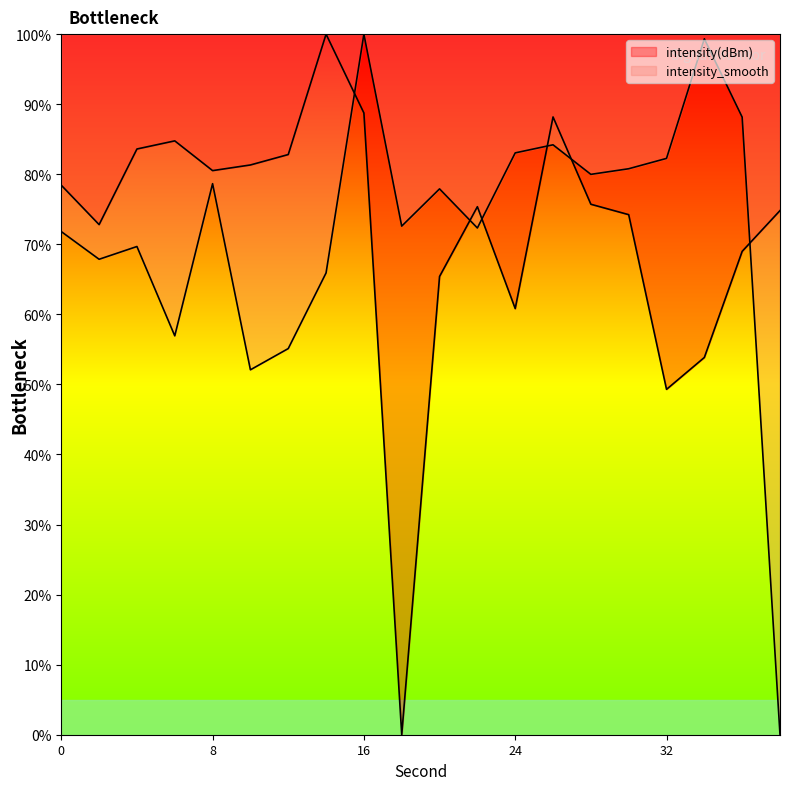

Read the intensity(dBm) value at 20.

65.4